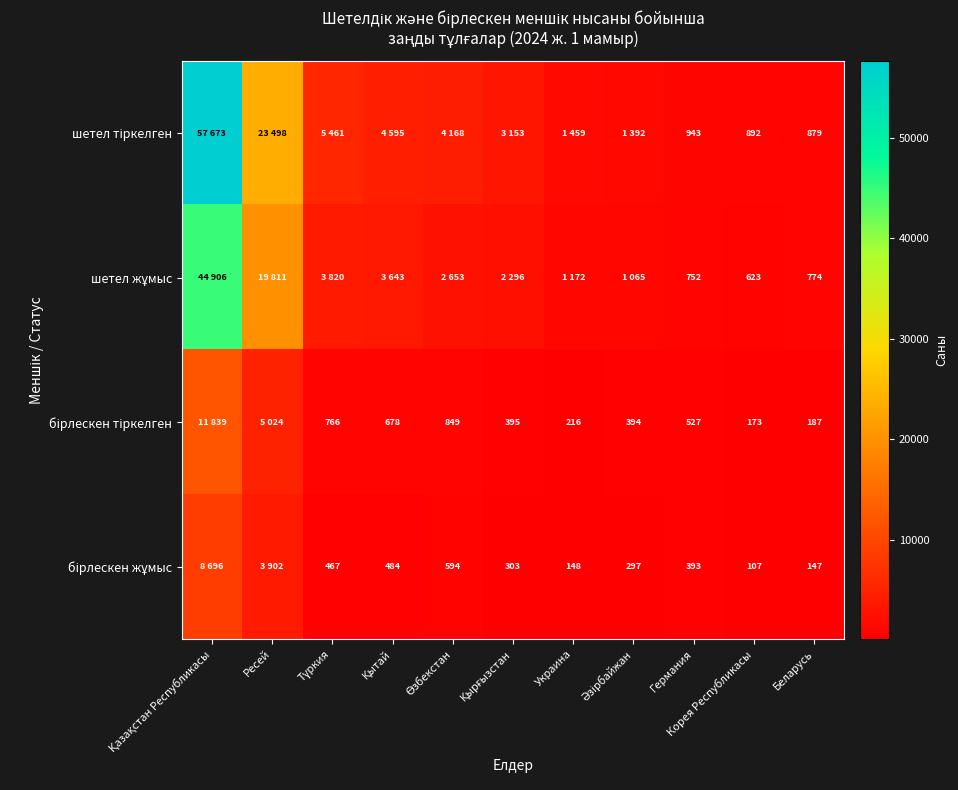

What is the total value across all series at Германия?

2615